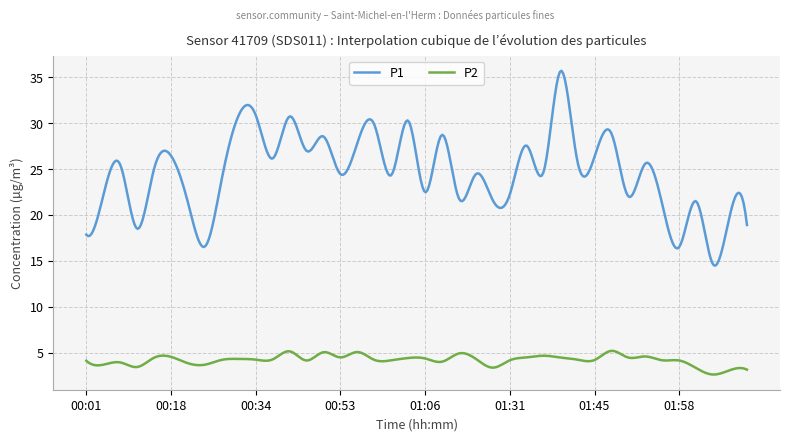

True or false: P1 and P2 cross at least once.

False